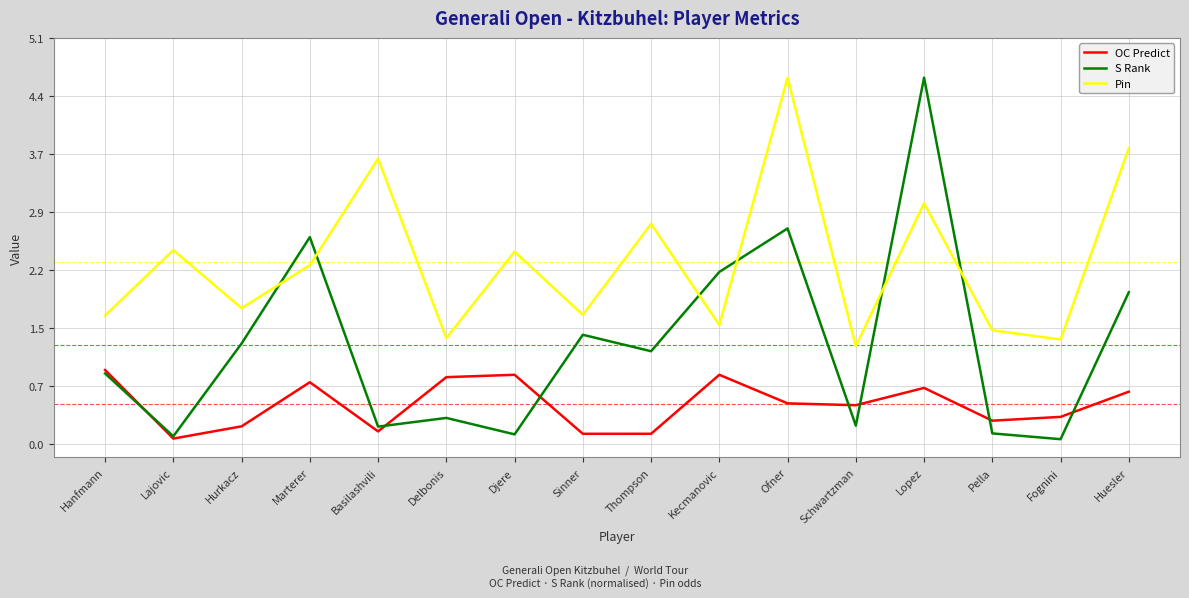

Which series ends up on top after the final intersection of S Rank and OC Predict?

S Rank